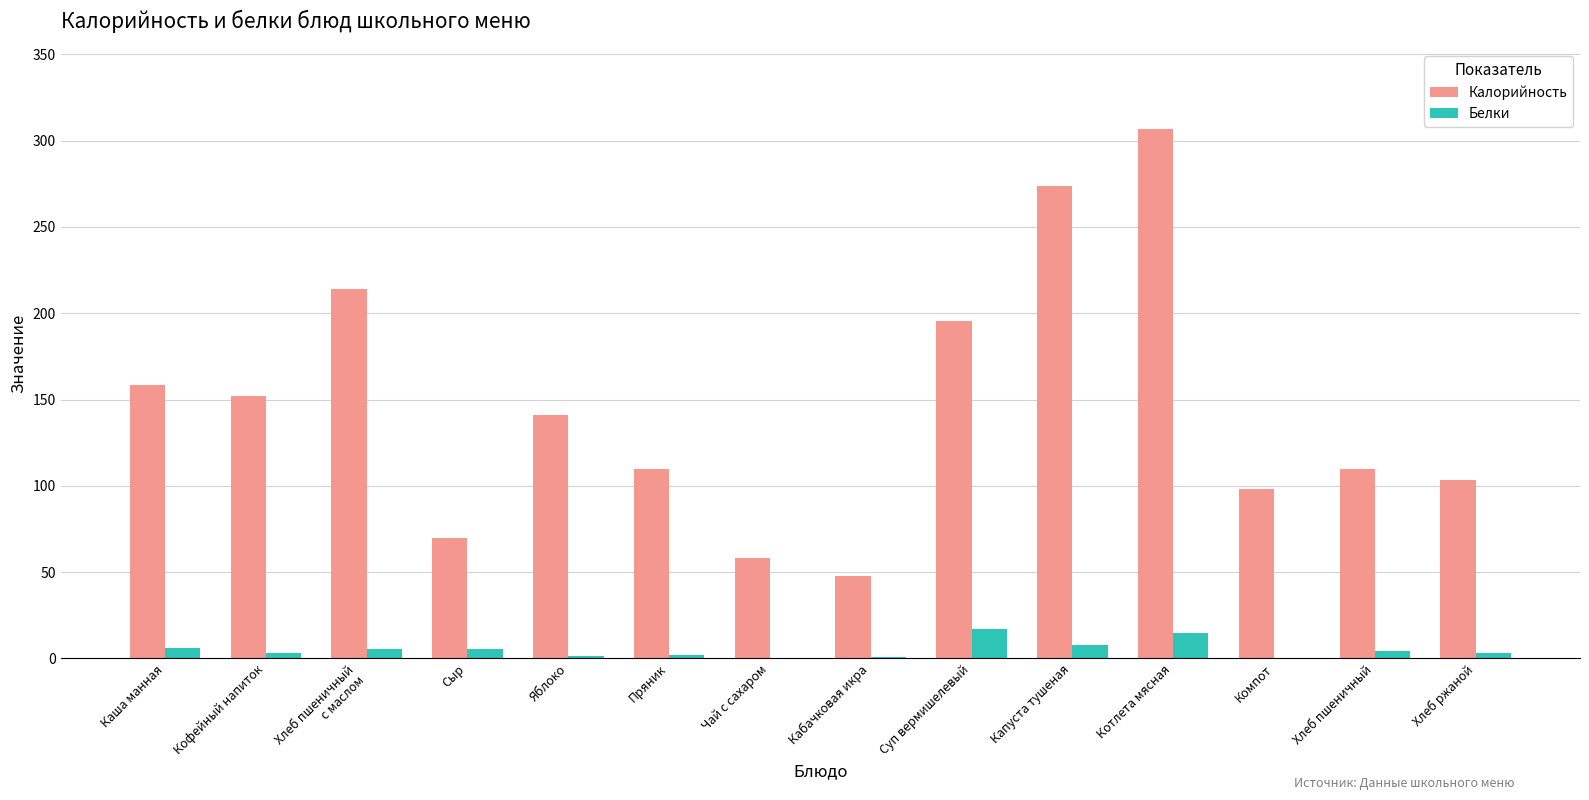

What are all the series names shown in the legend?

Калорийность, Белки